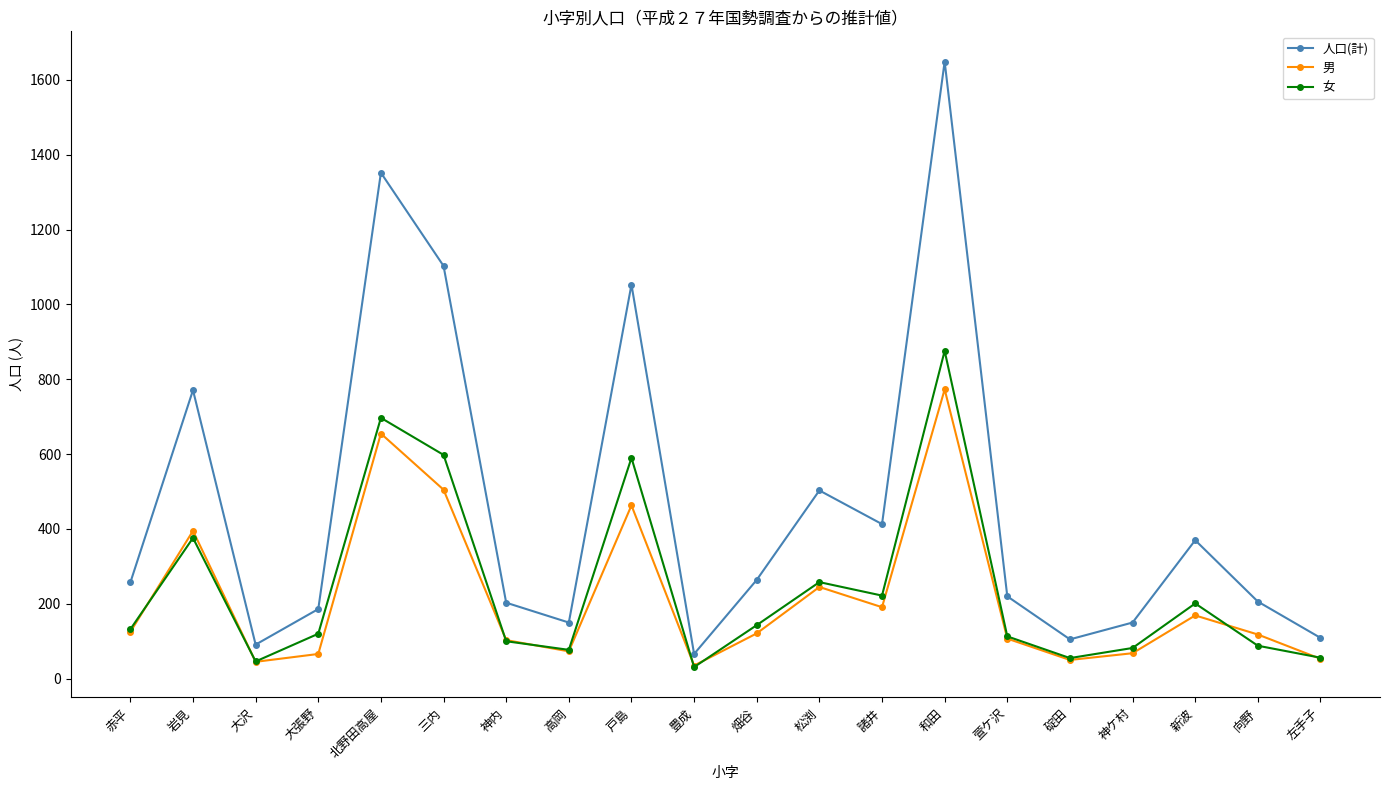

What is the difference between the second highest and minimum values in the 女 series?

666